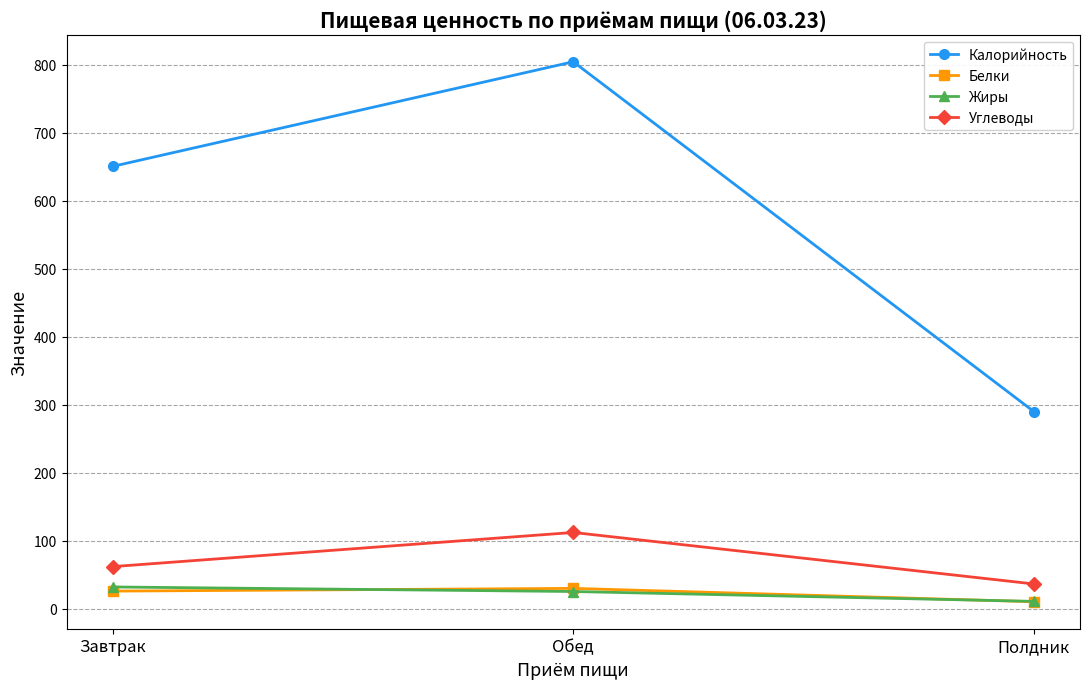

At which label does Жиры first exceed 25?

Завтрак